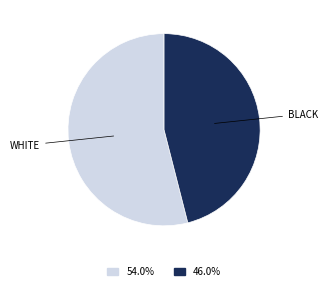

What is the ratio of the value at 54.0% to the value at 46.0%?

1.2